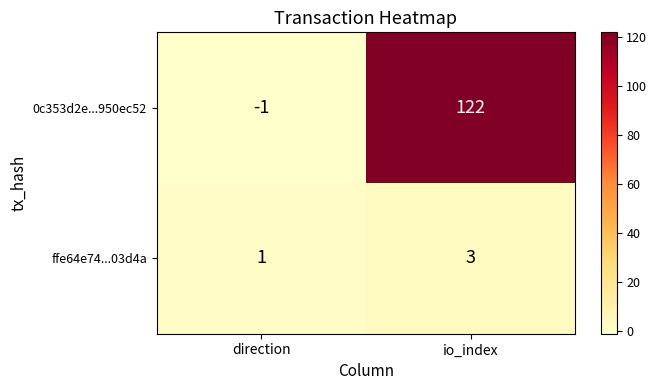

How many positive values does the 0c353d2e...950ec52 series have?

1